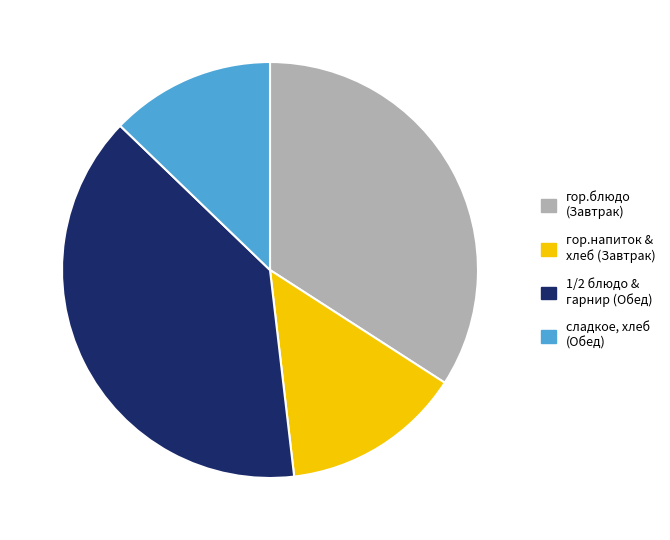

What is the ratio of the value at сладкое, хлеб (Обед) to the value at гор.блюдо (Завтрак)?

0.4